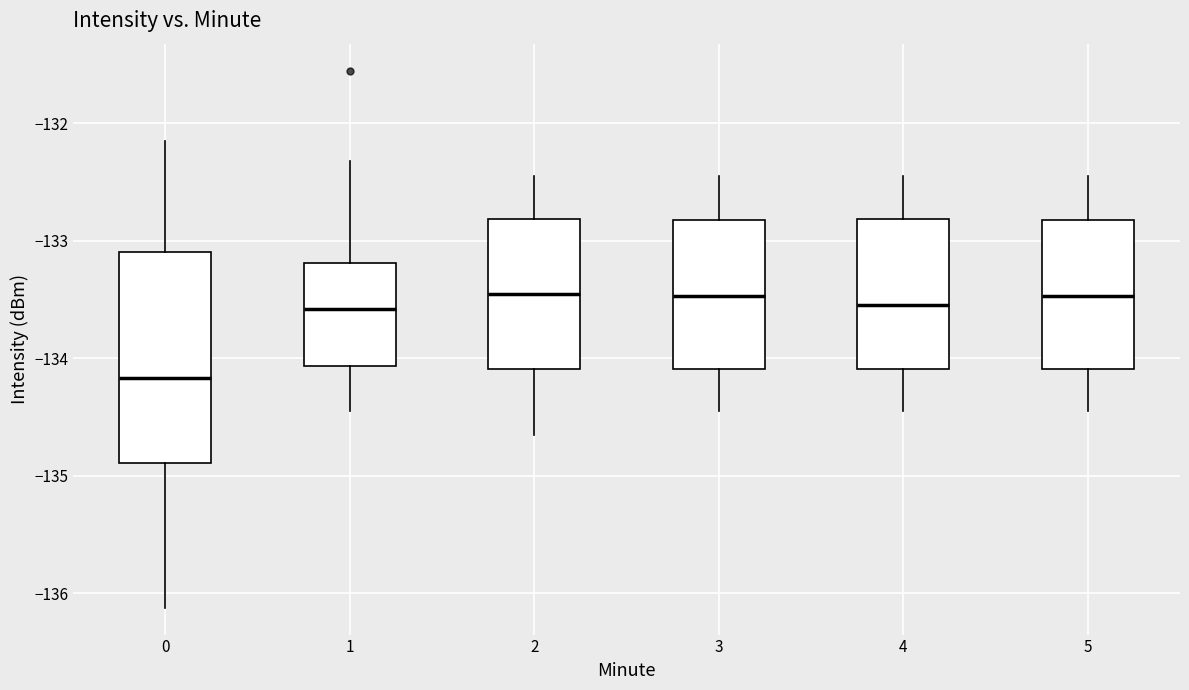

Which box has the lowest median line?

0